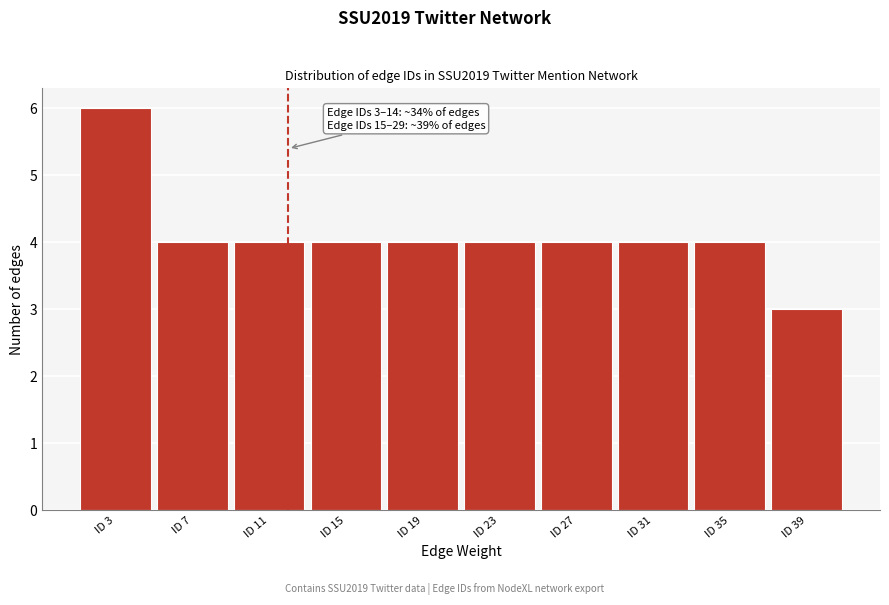

Reading left to right, transcribe all the data shown in this chart.

6	4	4	4	4	4	4	4	4	3